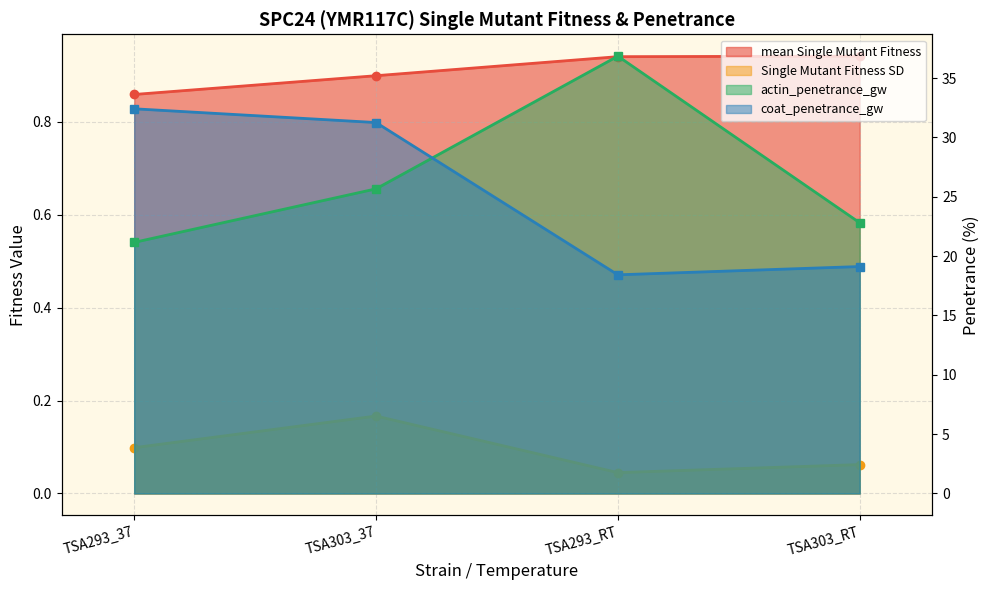

What is the lowest value of the mean Single Mutant Fitness series?

0.9